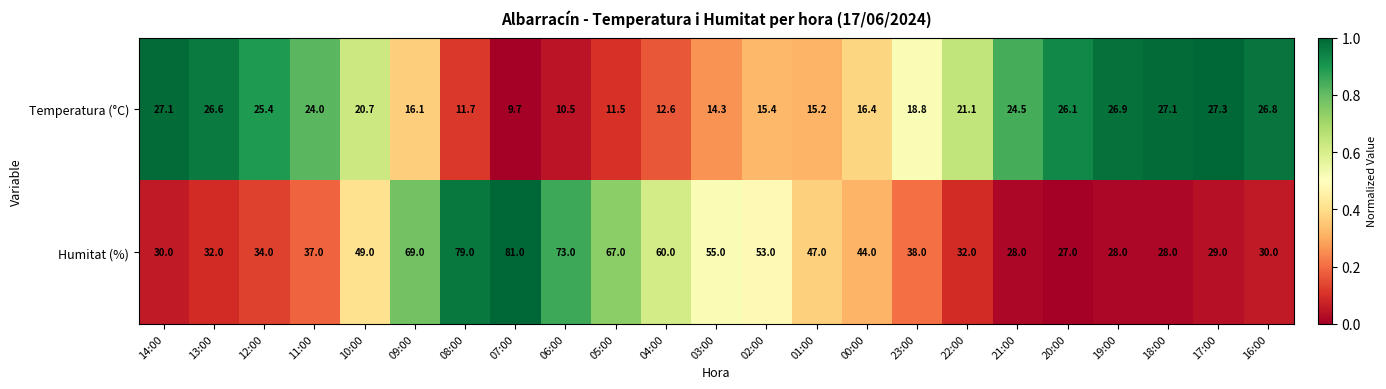

What is the greatest value displayed?

81.0